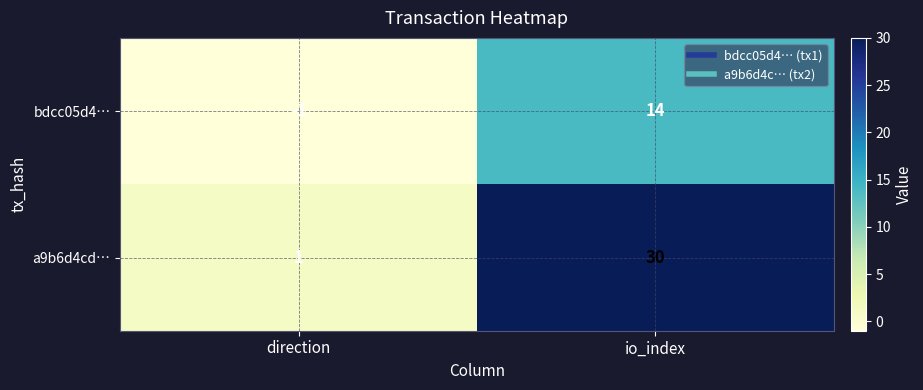

Reading left to right, list all the values displayed in this chart.

bdcc05d4…: direction=-1	io_index=14
a9b6d4cd…: direction=1	io_index=30